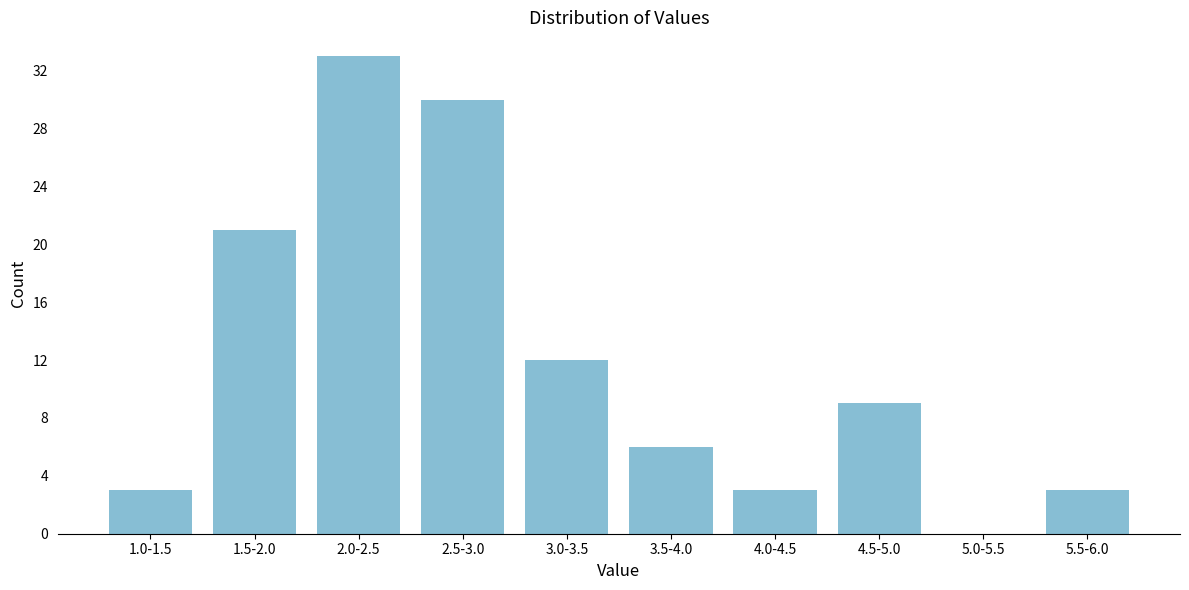

Reading right to left, extract all data points from this chart.

5.5-6.0=3	5.0-5.5=0	4.5-5.0=9	4.0-4.5=3	3.5-4.0=6	3.0-3.5=12	2.5-3.0=30	2.0-2.5=33	1.5-2.0=21	1.0-1.5=3